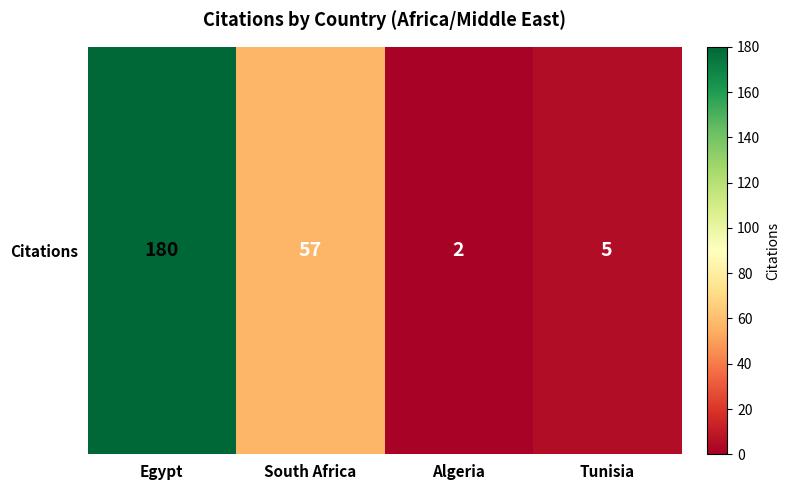

What is the change in value from Egypt to Tunisia?

-175